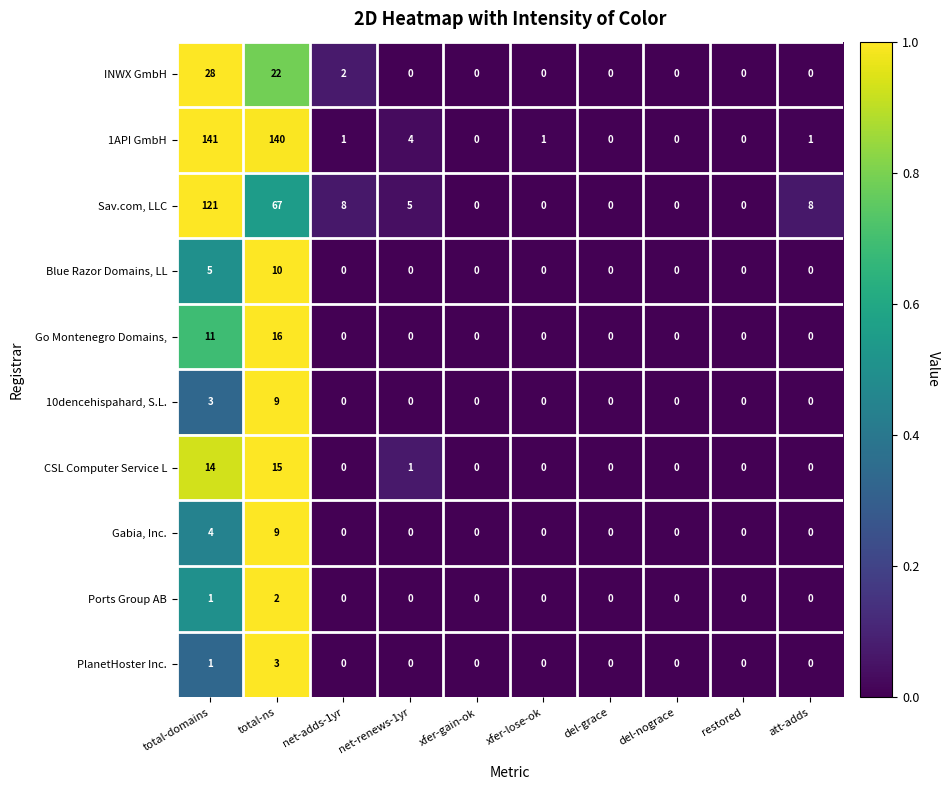

Count the number of categories in the chart.

10